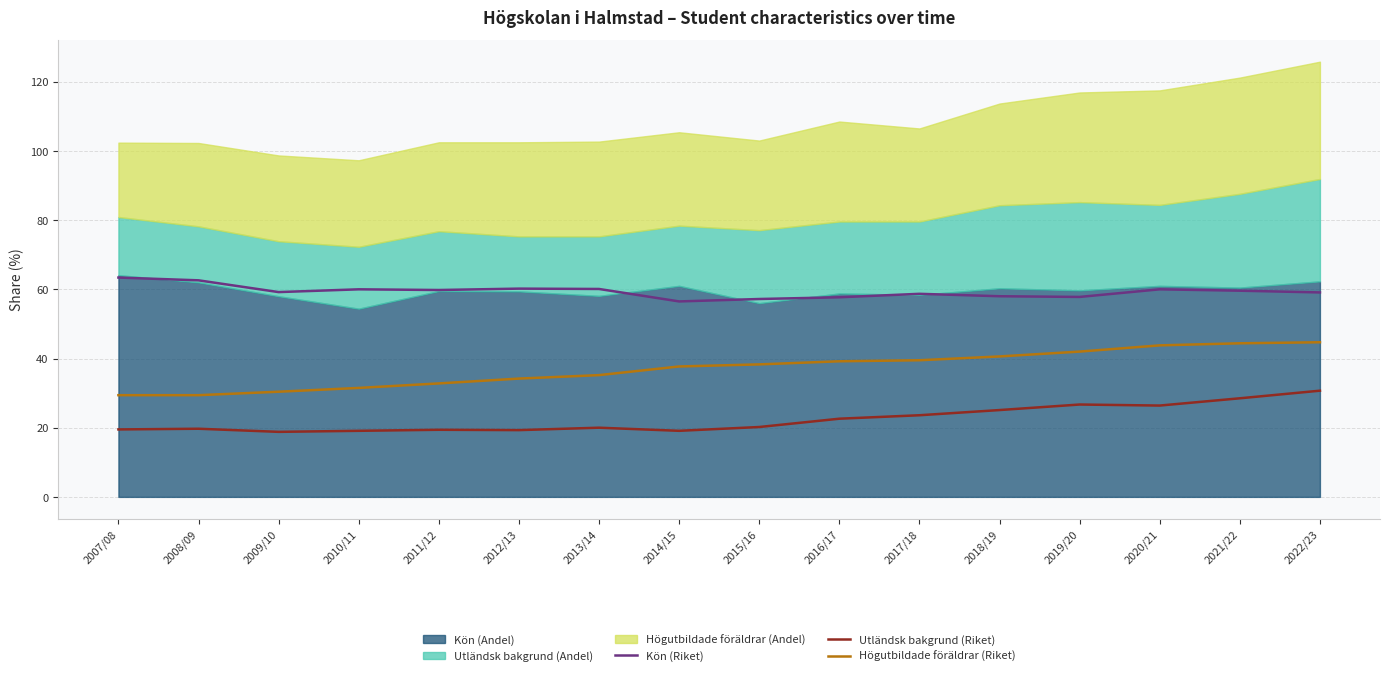

True or false: Kön (Riket) has more than 1 points higher than both neighbors.

True